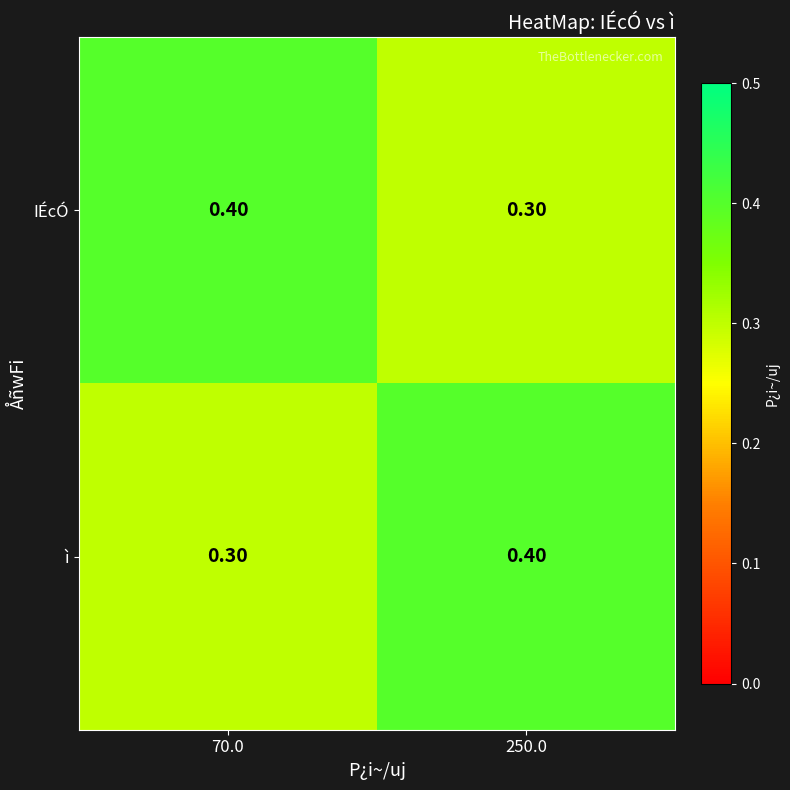

What is the sum of the ì values at 70.0 and 250.0?

0.7